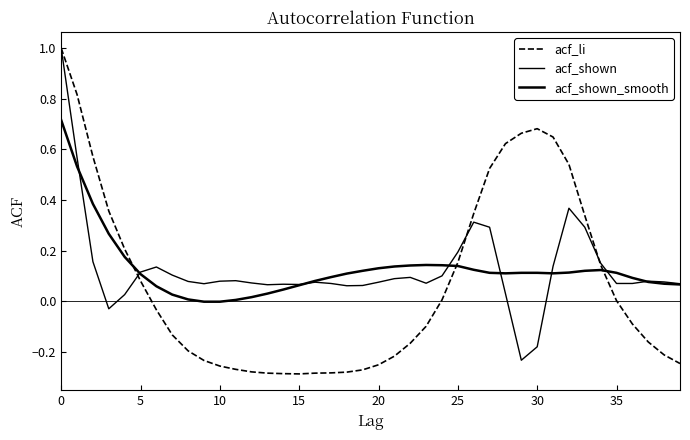

How many intersections are there between acf_li and acf_shown?

3